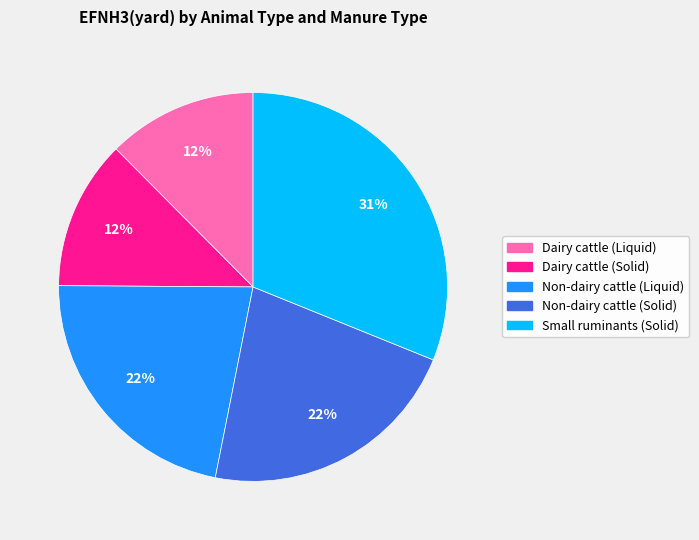

Between Non-dairy cattle (Solid) and Dairy cattle (Solid), which is larger?

Non-dairy cattle (Solid)